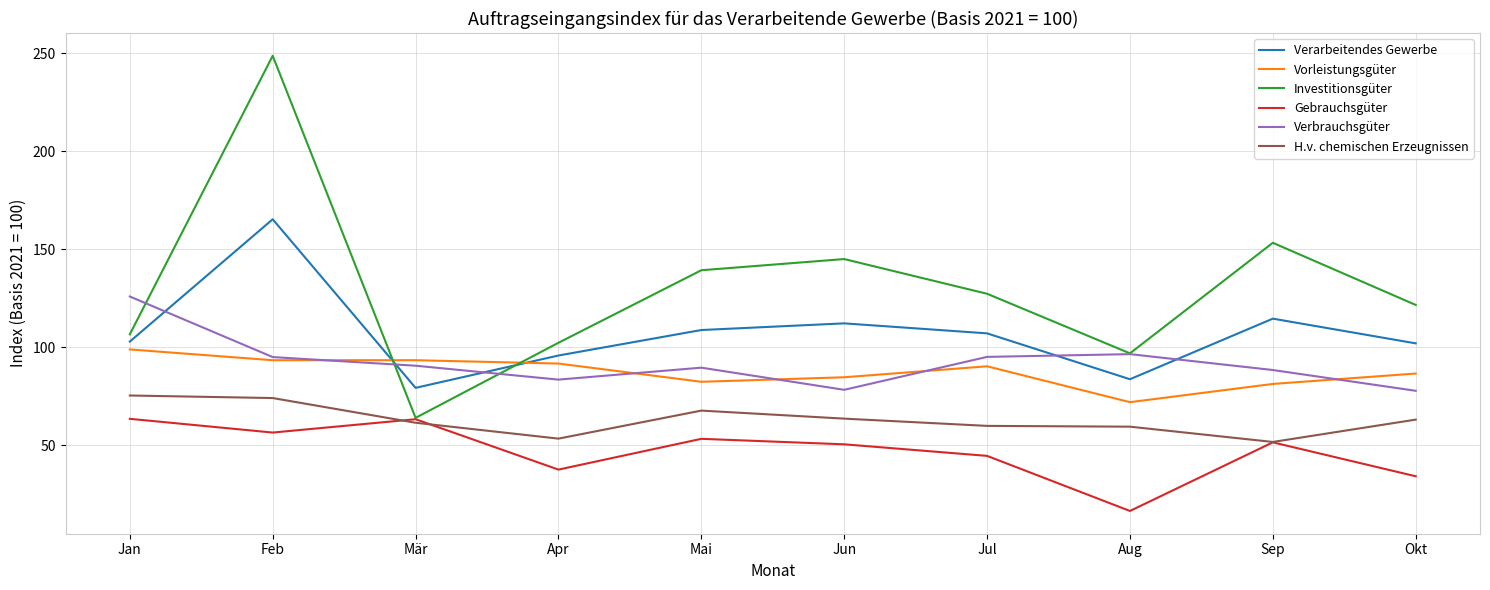

What is the lowest value of the H.v. chemischen Erzeugnissen series?

51.6